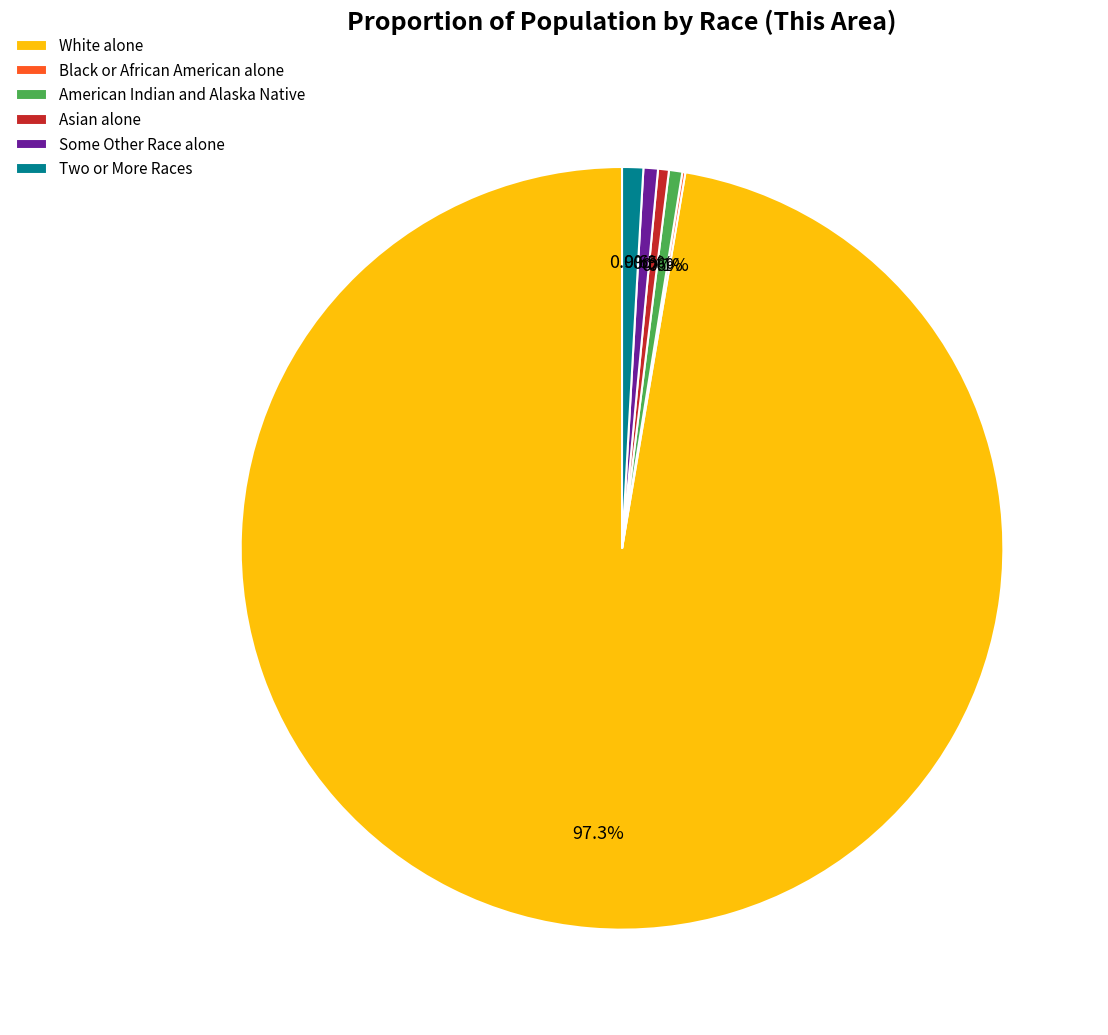

What percentage is NOT represented by Two or More Races?

99.1%